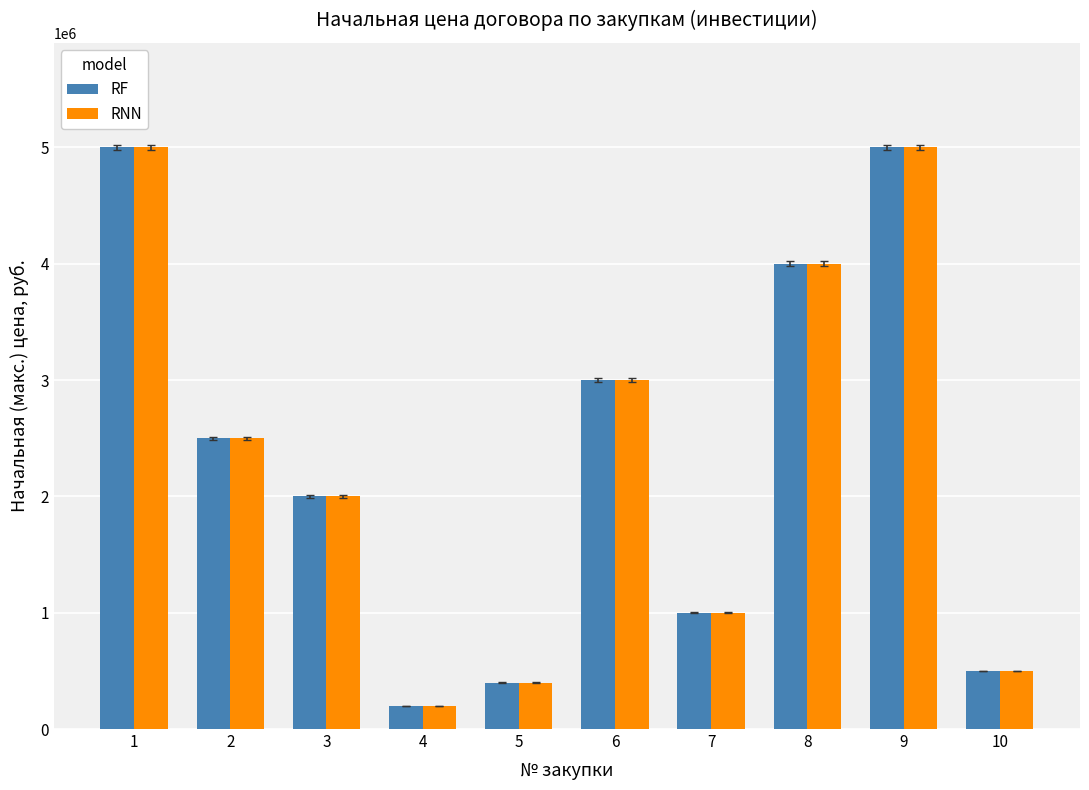

The value of RNN at 5 is 219494. True or false?

False